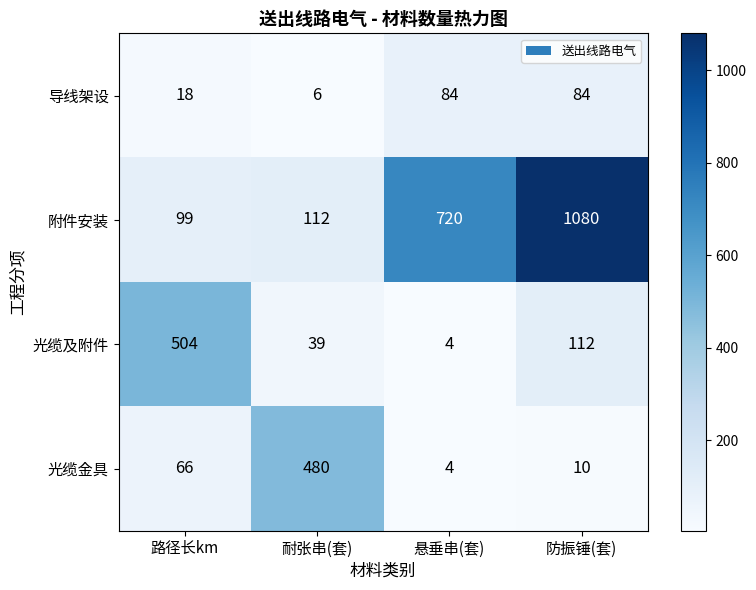

What is the sum of the 光缆金具 values at 路径长km and 耐张串(套)?

546